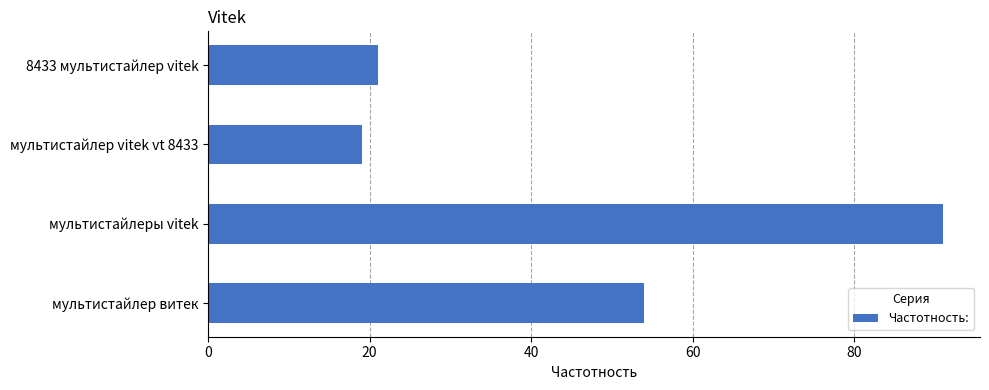

Is it true that the value at мультистайлер vitek vt 8433 is 10?

False